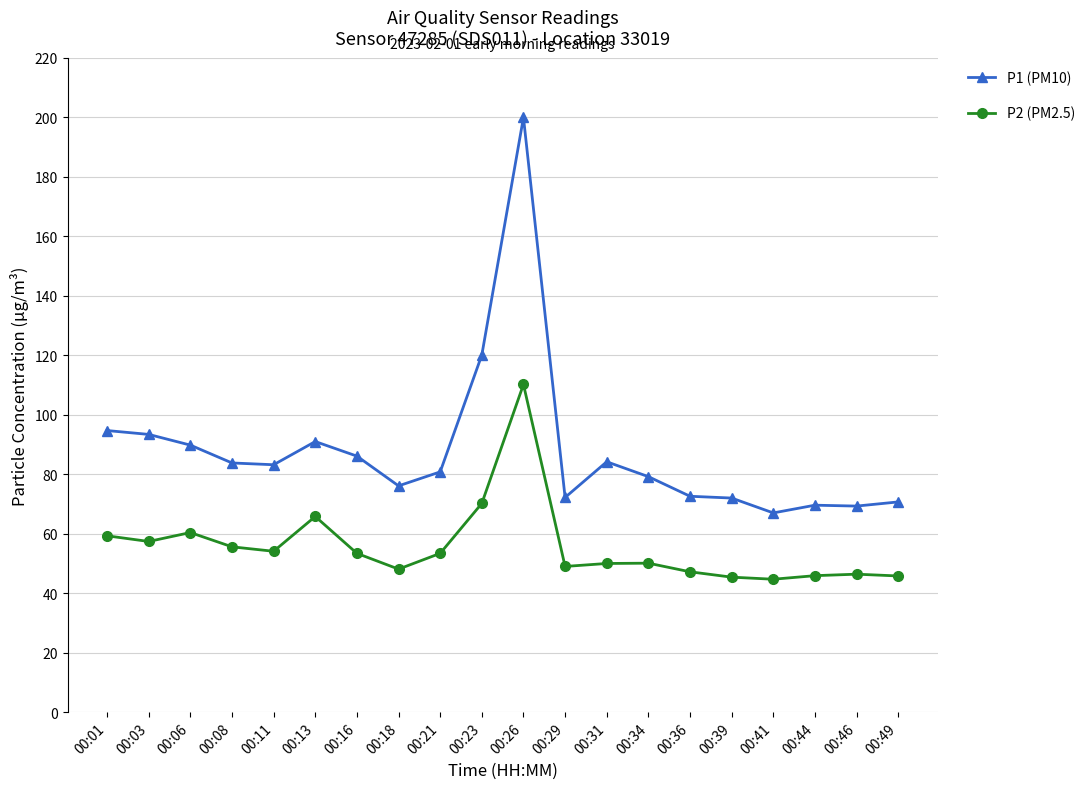

In P1 (PM10), how many points are lower than both neighbors (excluding endpoints)?

5